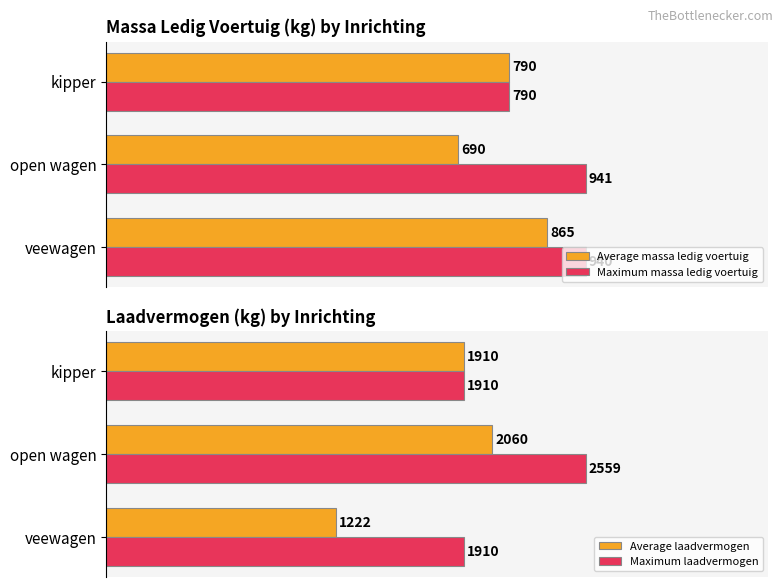

How many groups of bars are there?

3